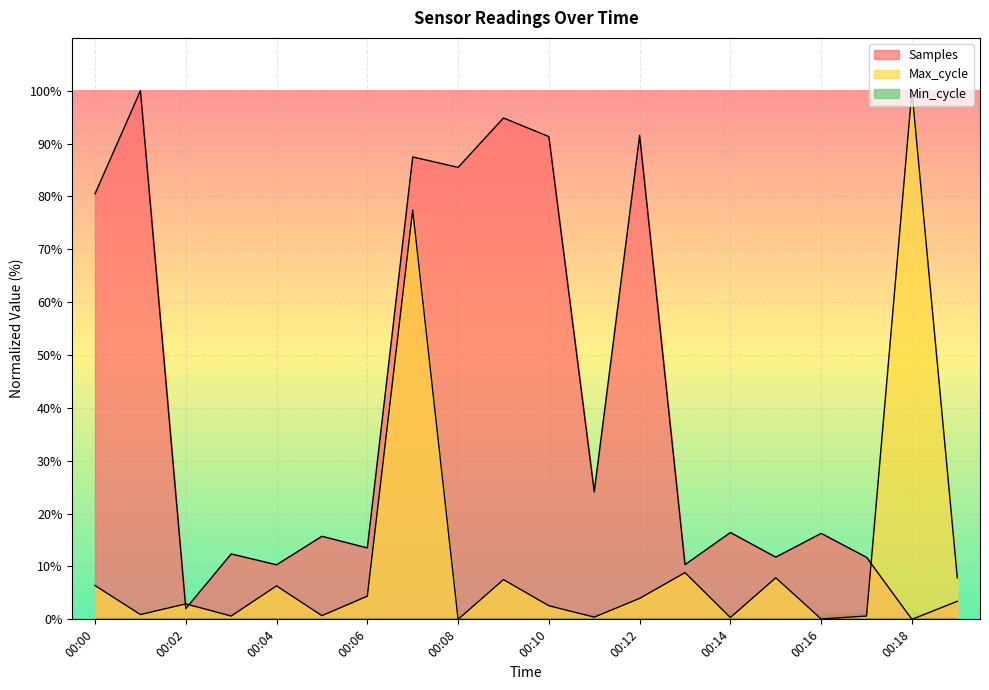

What is the difference between the maximum and minimum values in the Samples series?

100.0